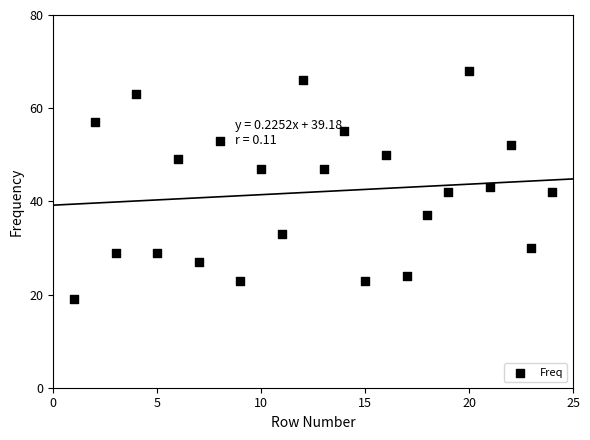

What is the range of Y values (max minus min)?

49